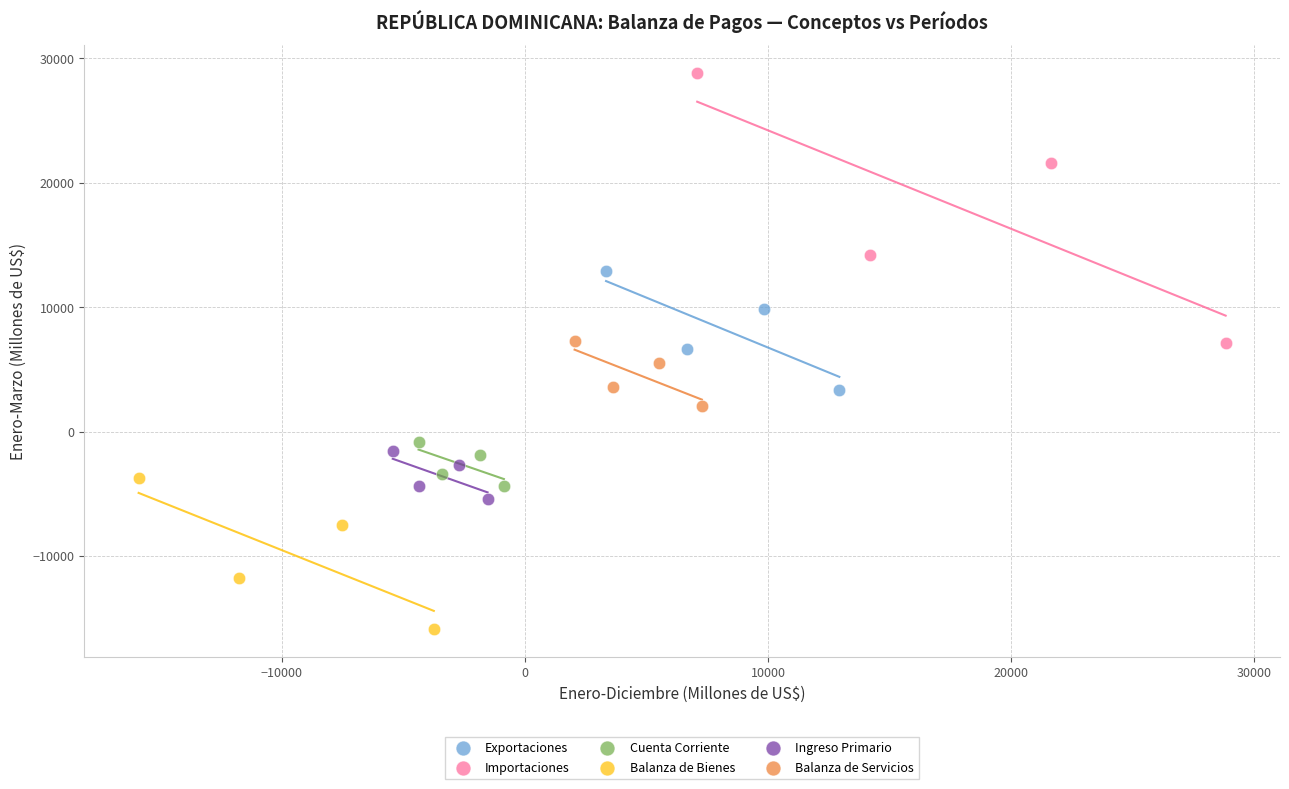

Which series reaches the minimum Y coordinate?

Balanza de Bienes